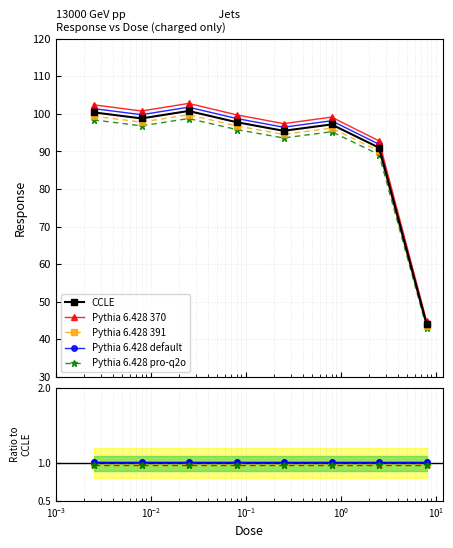

True or false: CCLE and Pythia 6.428 pro-q2o intersect in this chart.

False